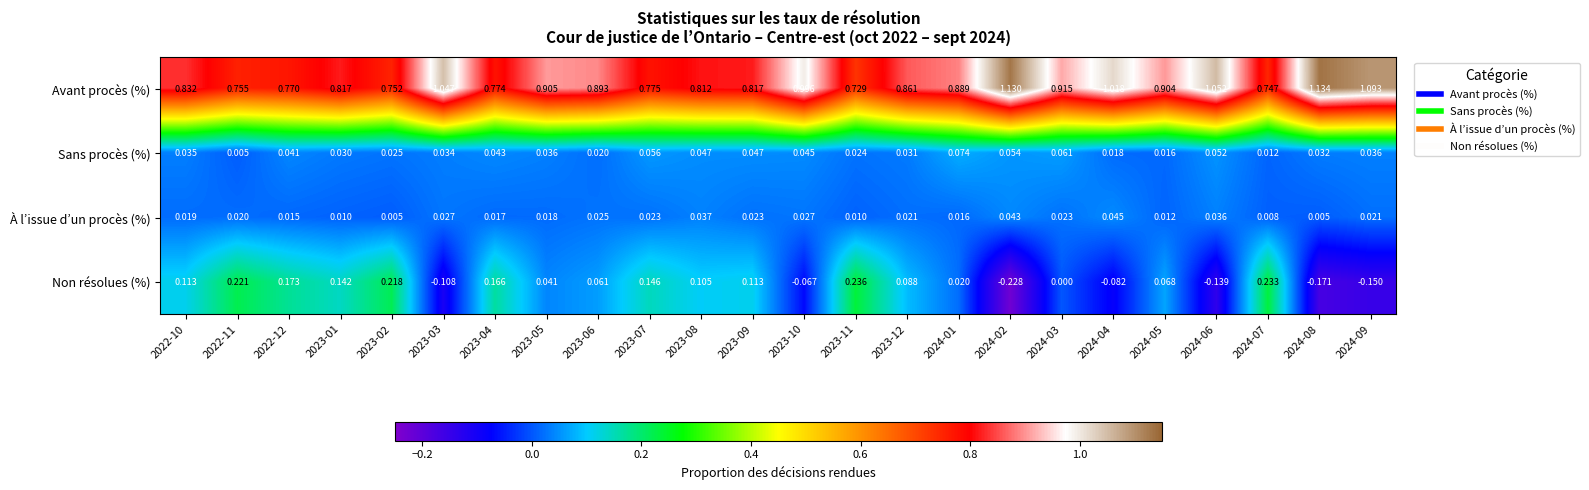

Which label corresponds to the smallest value in the chart?

2024-02